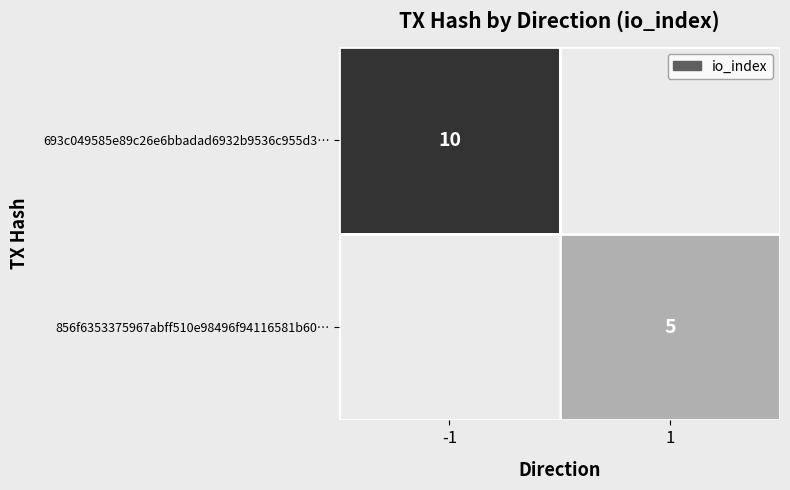

The value of 856f6353375967abff510e98496f94116581b60… at 1 is 5. True or false?

True